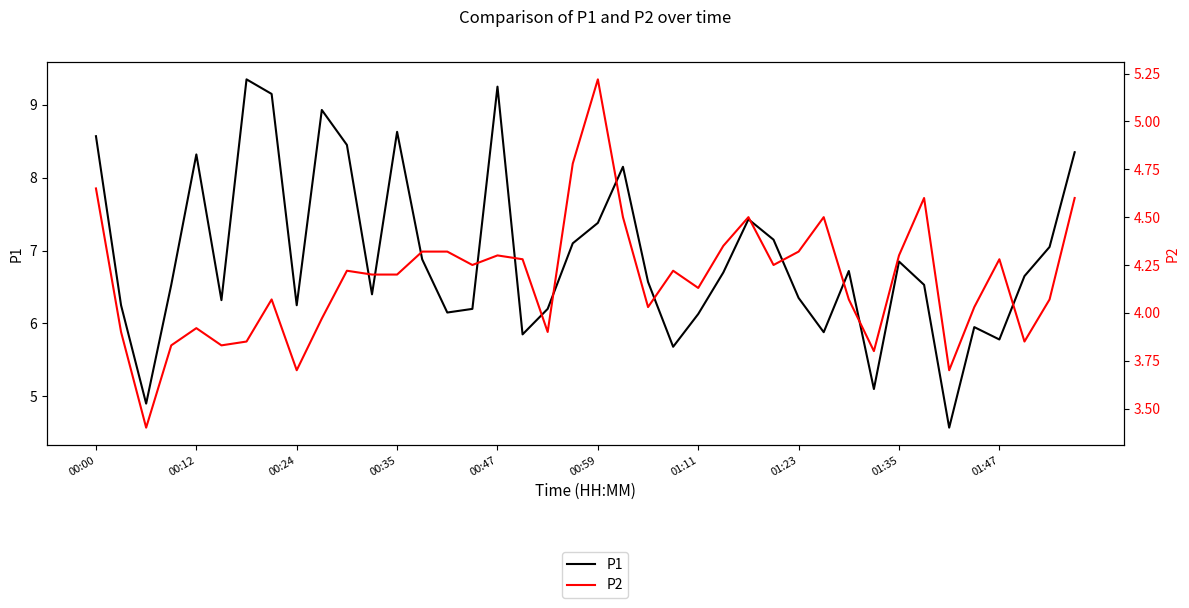

Does the chart have visible grid lines?

No